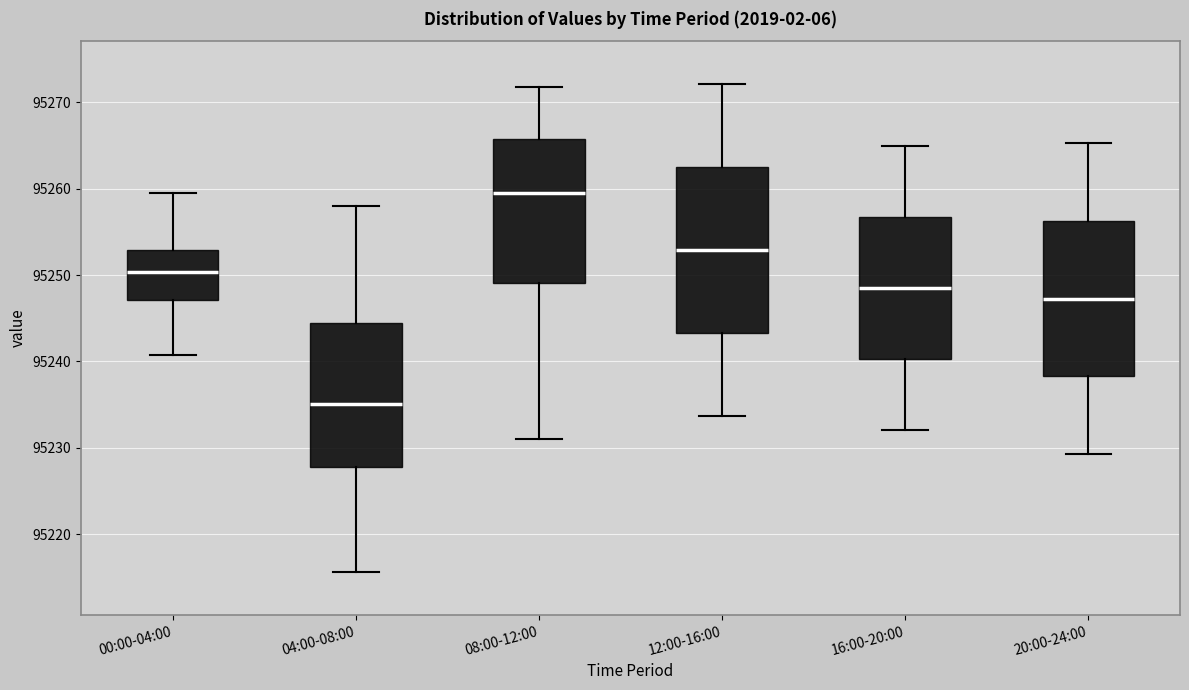

Which box has the lowest median line?

04:00-08:00